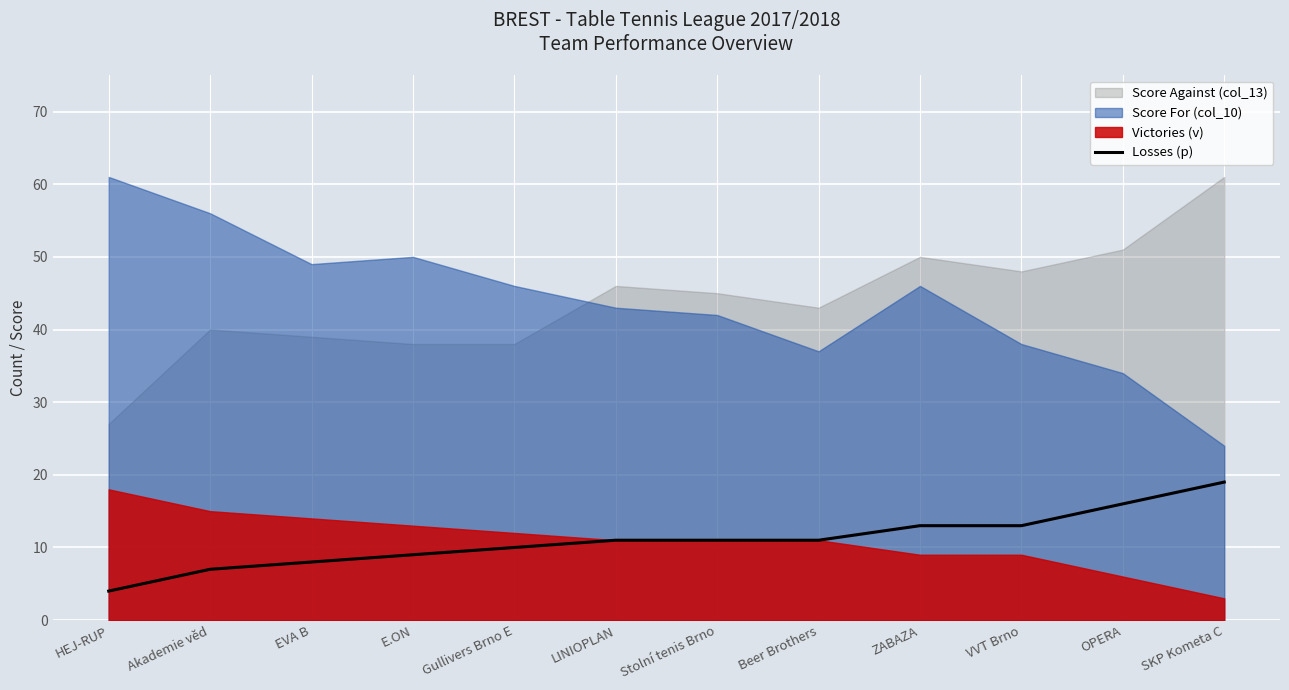

Read the Losses (p) value at ZABAZA.

13